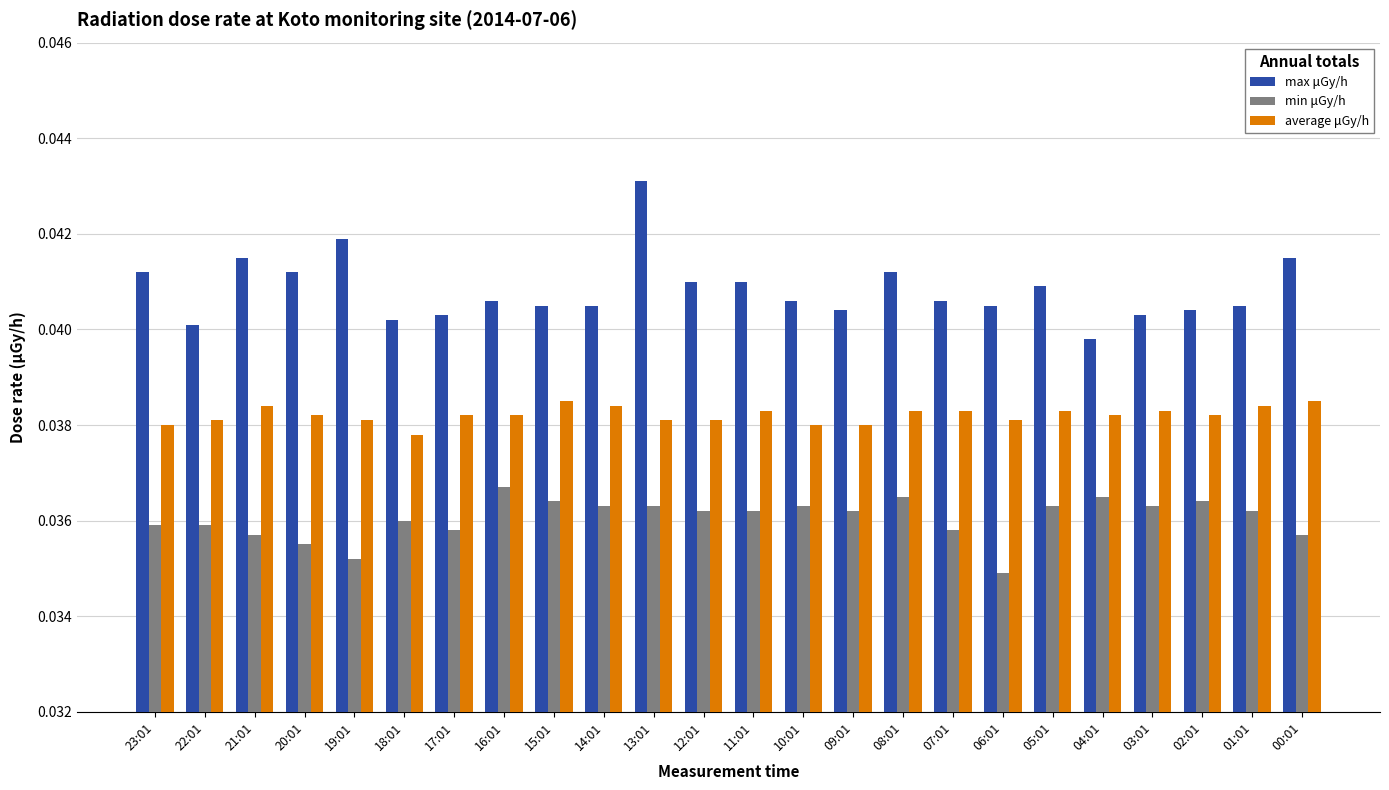

What is the label of the 1st bar from the left?

23:01